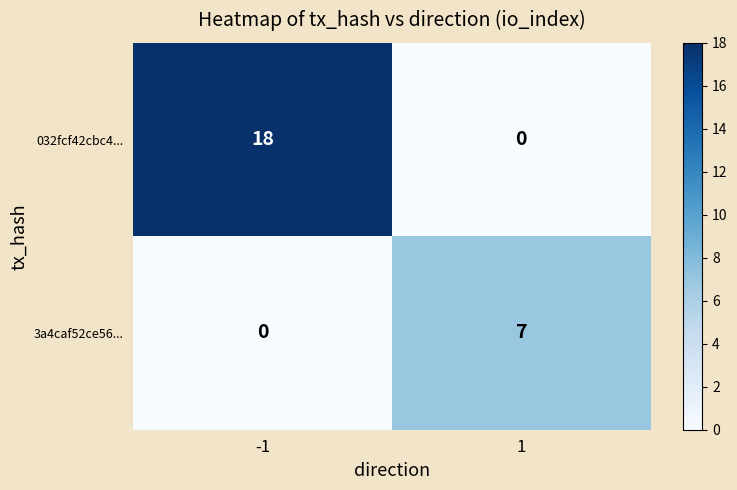

How many data points does each series have?

2